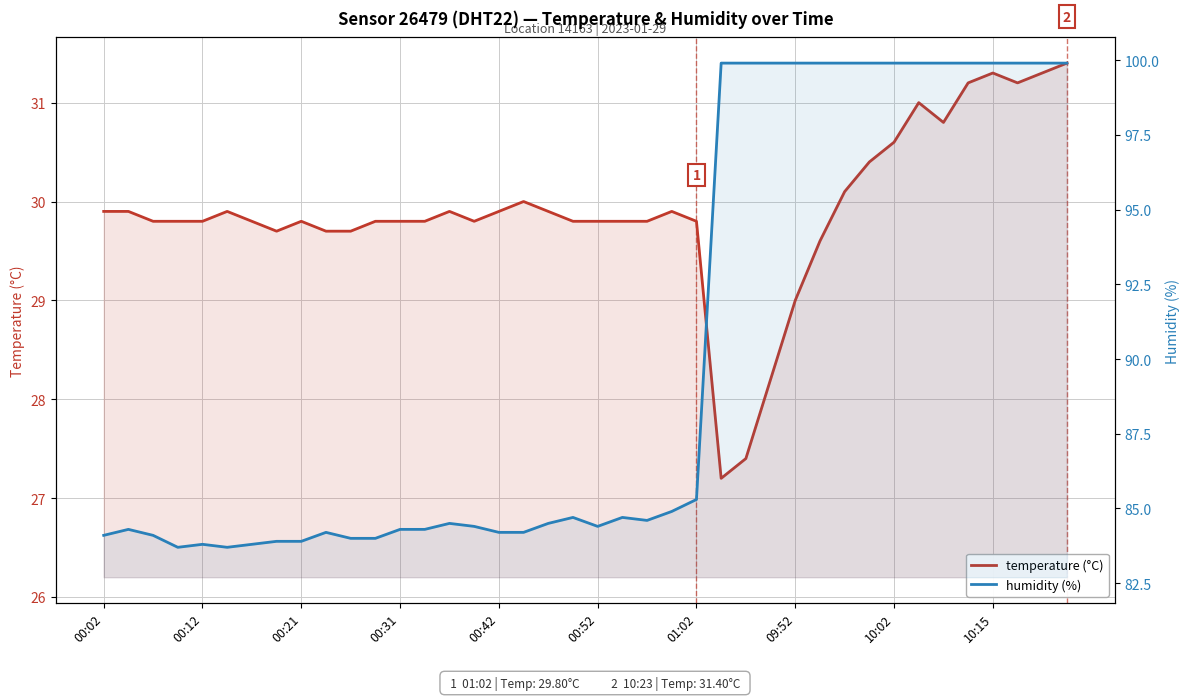

How many values in the humidity (%) series exceed 84?

32